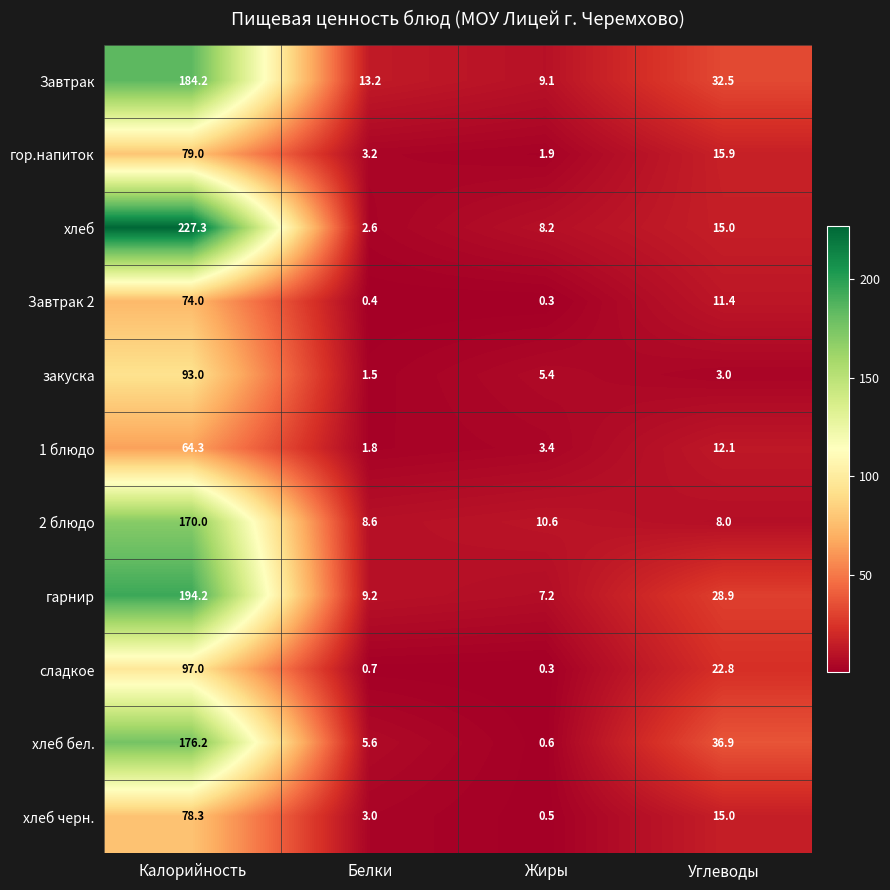

What is the maximum value for хлеб черн.?

78.3